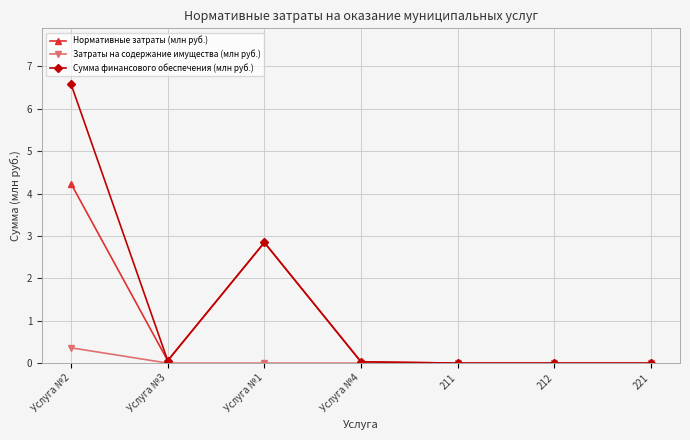

How many lines are shown in the chart?

3